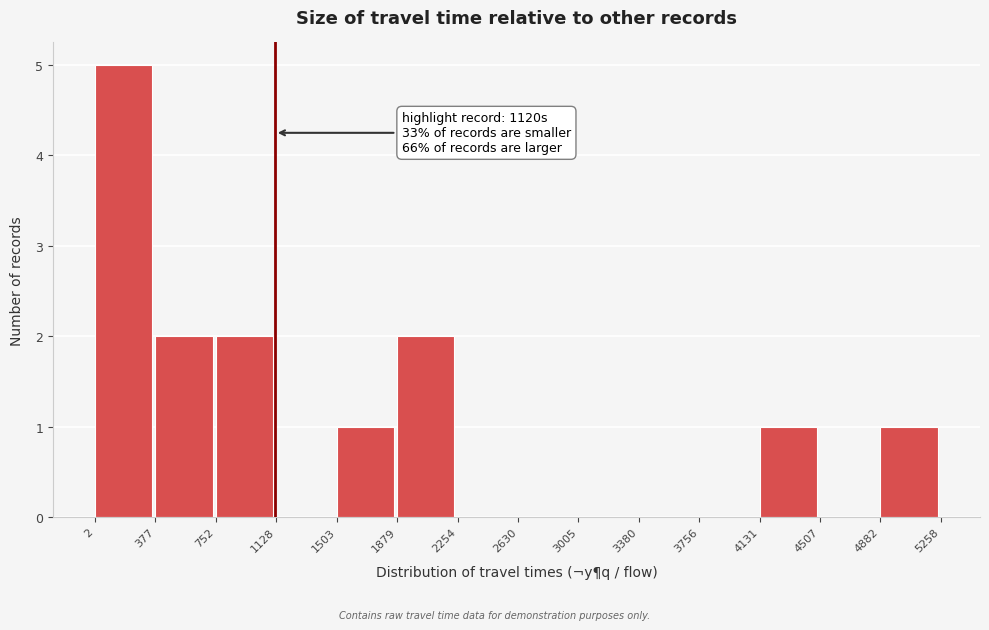

Which range on the x-axis has the tallest bar?

2 to 377